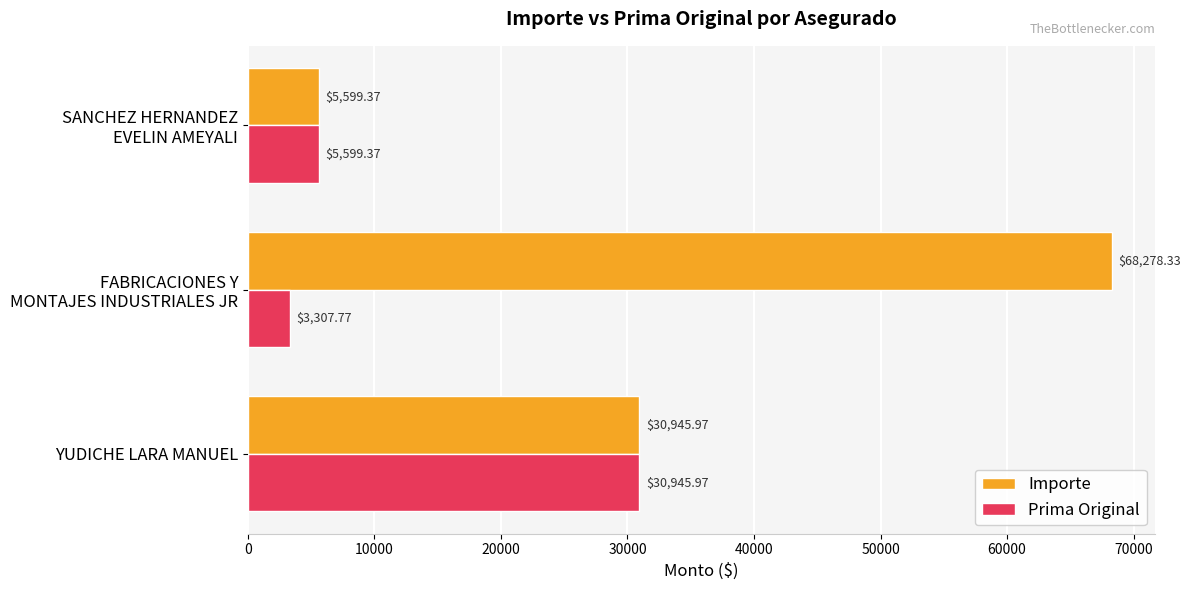

At how many categories does at least one series exceed 49235?

1